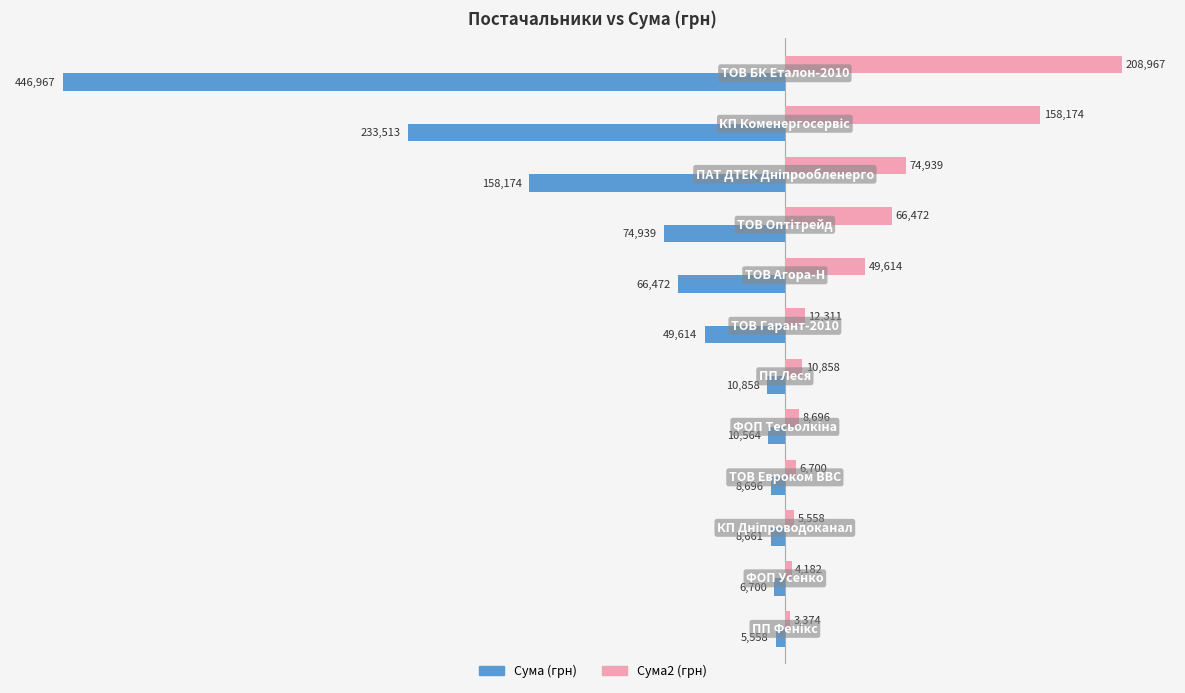

Which series has the widest spread of values?

Сума (грн)